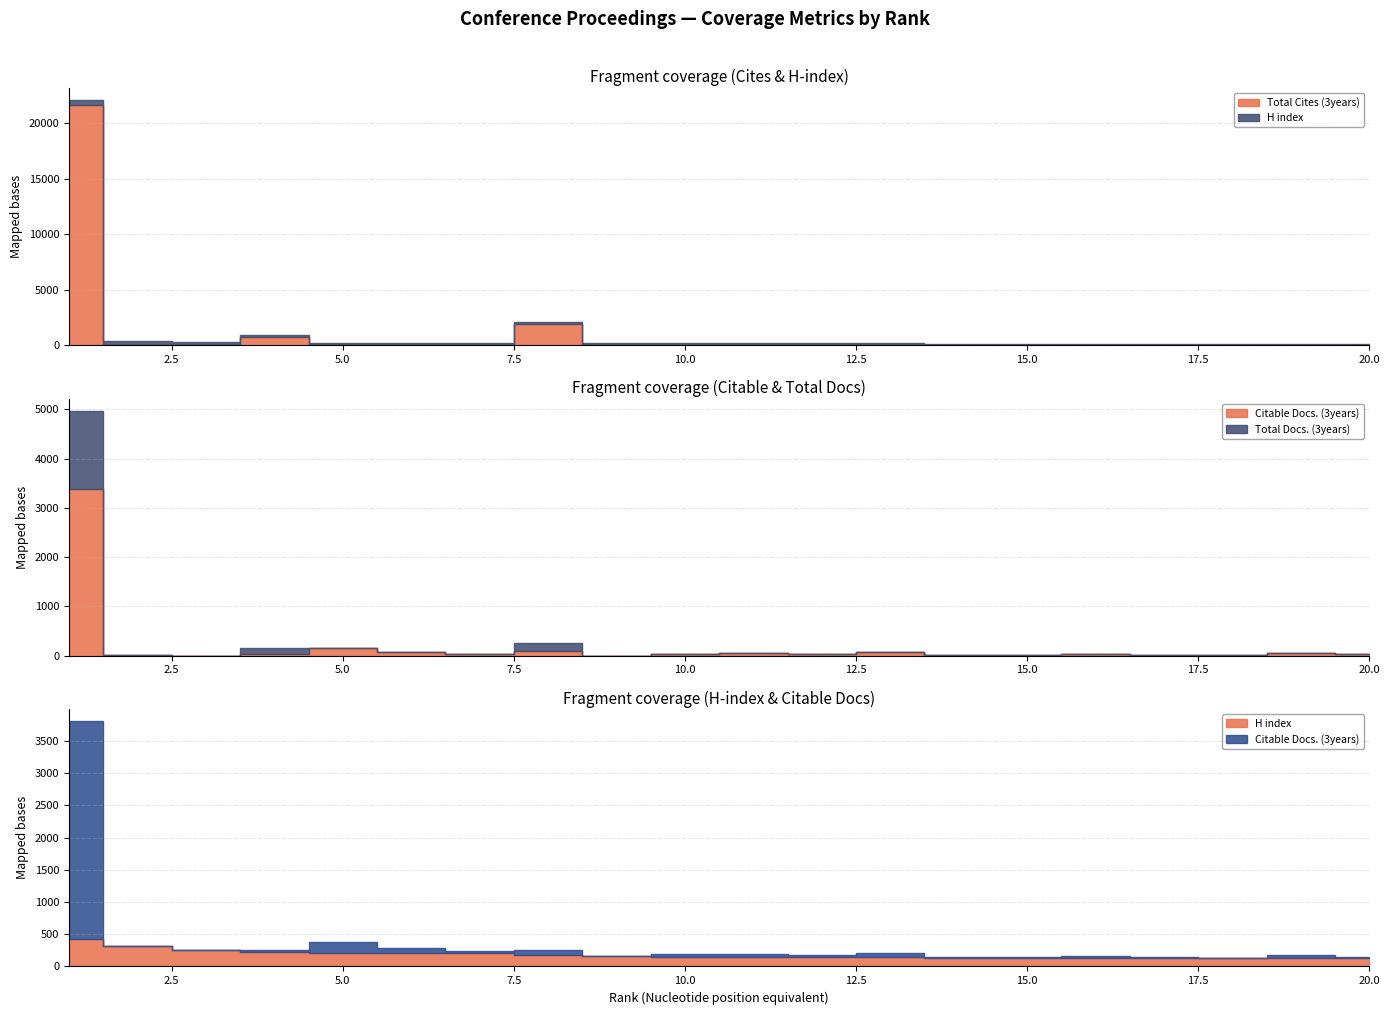

What is the value of the H index point at the 17th from the left?

126